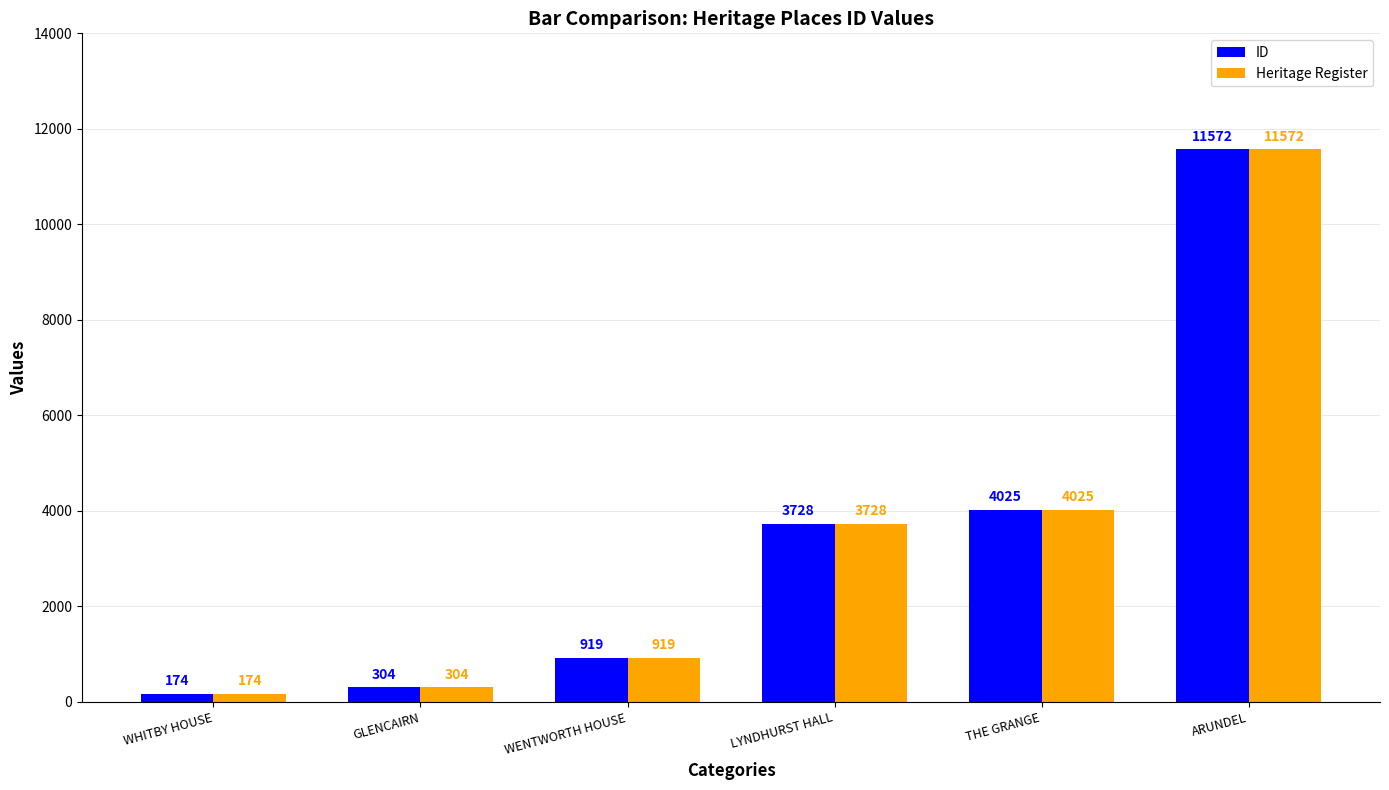

What is the label of the 5th bar from the right?

GLENCAIRN